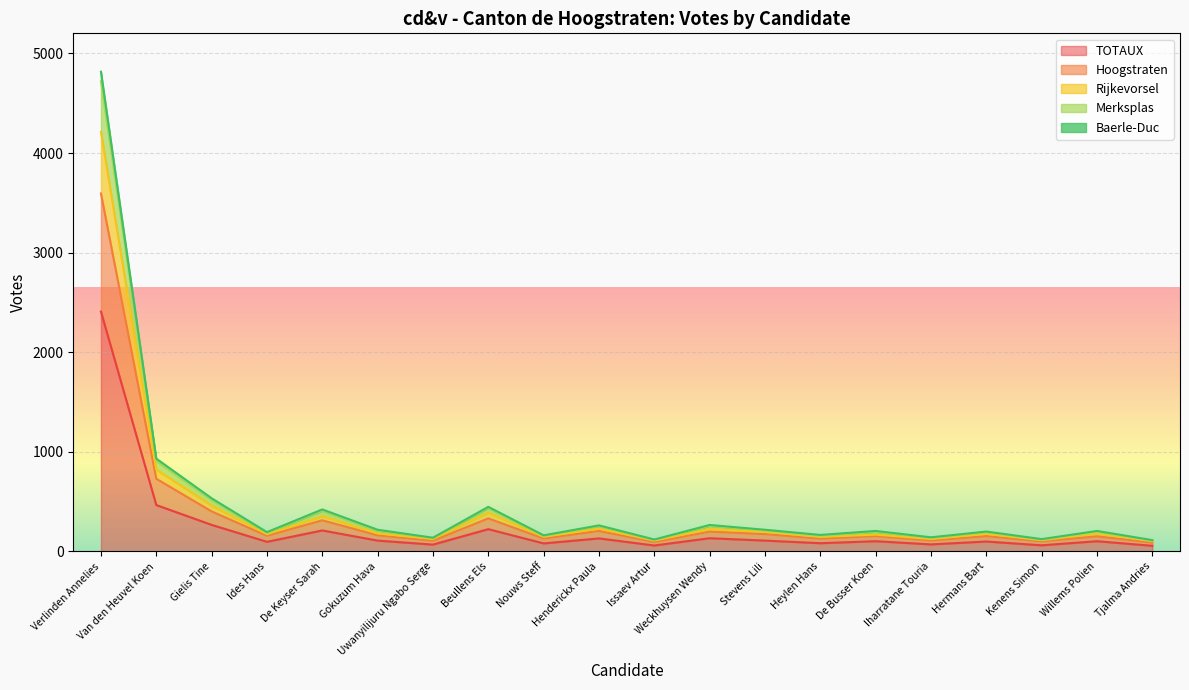

What position from the right is Gielis Tine?

18